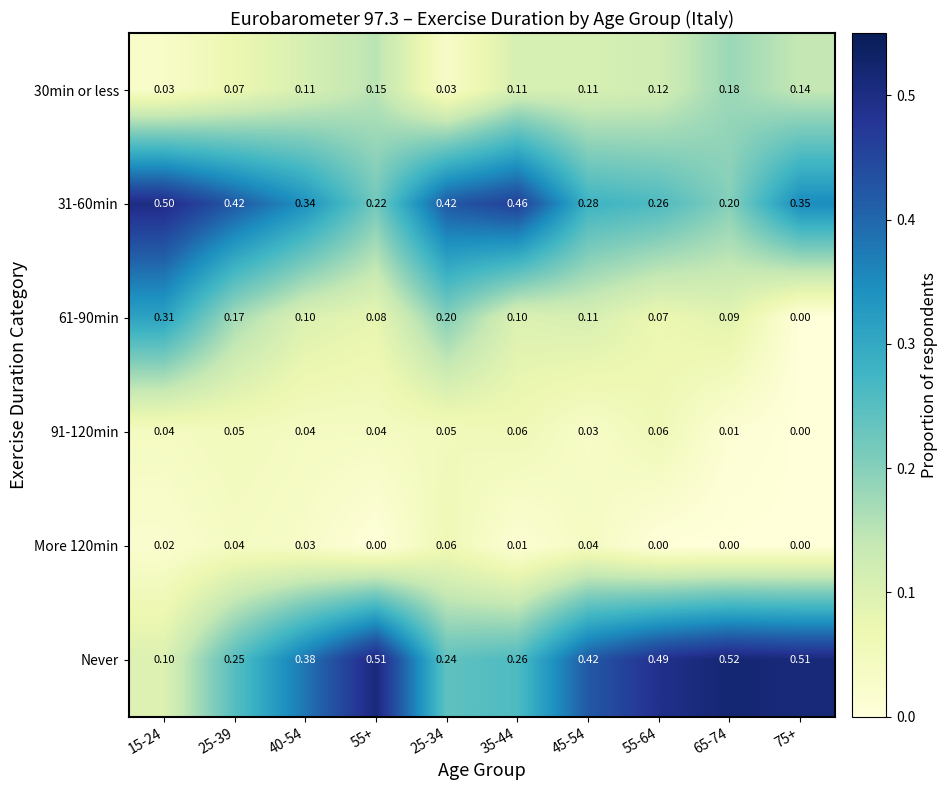

Which series has the largest range (max minus min)?

Never